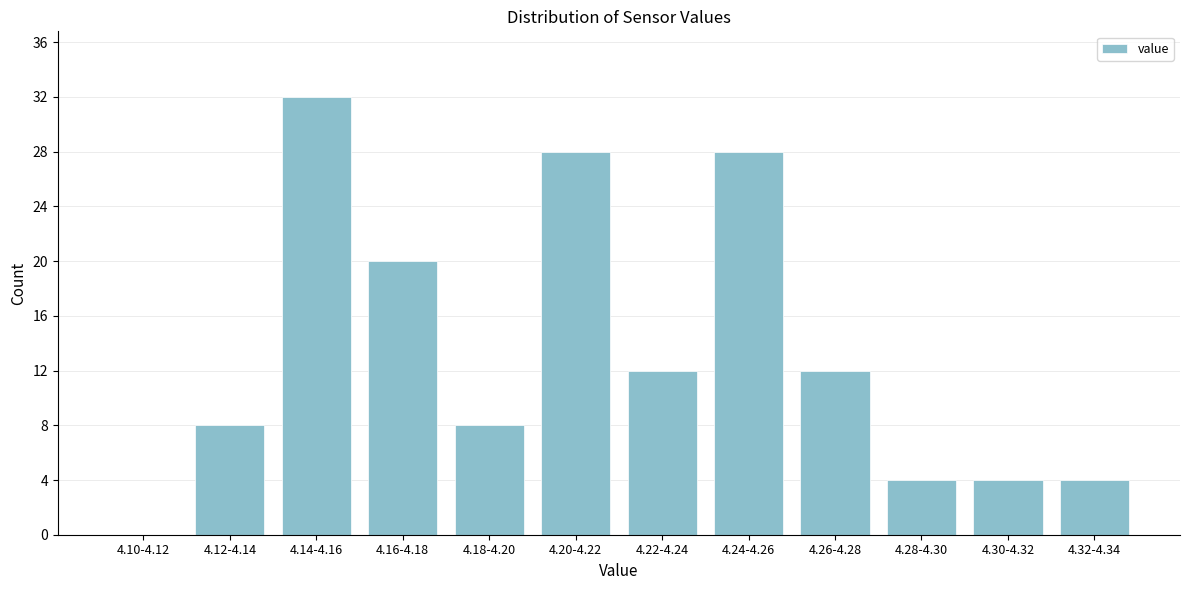

Reading right to left, list all the values displayed in this chart.

4.32-4.34=4	4.30-4.32=4	4.28-4.30=4	4.26-4.28=12	4.24-4.26=28	4.22-4.24=12	4.20-4.22=28	4.18-4.20=8	4.16-4.18=20	4.14-4.16=32	4.12-4.14=8	4.10-4.12=0